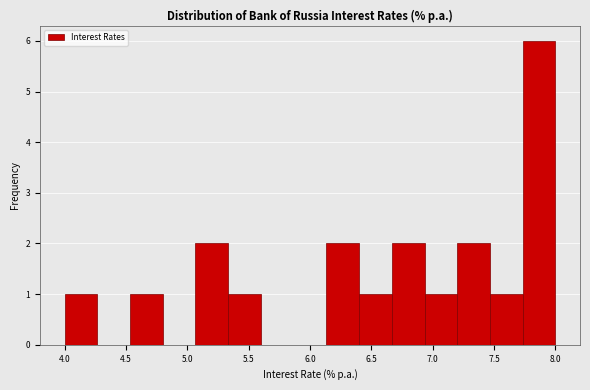

Reading left to right, list every bar in this chart as the range it spans on the x-axis followed by its height. Neither the bar edges nor the heights are printed on the chart, so give them approximately, as read against the axes.

4.00 to 4.25: 1
4.25 to 4.55: 0
4.55 to 4.80: 1
4.80 to 5.05: 0
5.05 to 5.35: 2
5.35 to 5.60: 1
5.60 to 5.85: 0
5.85 to 6.15: 0
6.15 to 6.40: 2
6.40 to 6.65: 1
6.65 to 6.95: 2
6.95 to 7.20: 1
7.20 to 7.45: 2
7.45 to 7.75: 1
7.75 to 8.00: 6